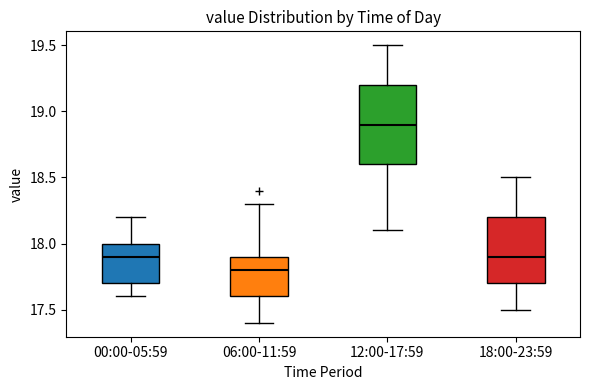

Reading left to right, transcribe this box plot: for each box, give where its median line is, the range the box spans, and where its two whiskers end, as read against the y-axis. The values are not printed on the chart, so give them approximately, as read against the axis.

00:00-05:59: median 17.9, box 17.7 to 18.0, whiskers 17.6 to 18.2
06:00-11:59: median 17.8, box 17.6 to 17.9, whiskers 17.4 to 18.3
12:00-17:59: median 18.9, box 18.6 to 19.2, whiskers 18.1 to 19.5
18:00-23:59: median 17.9, box 17.7 to 18.2, whiskers 17.5 to 18.5